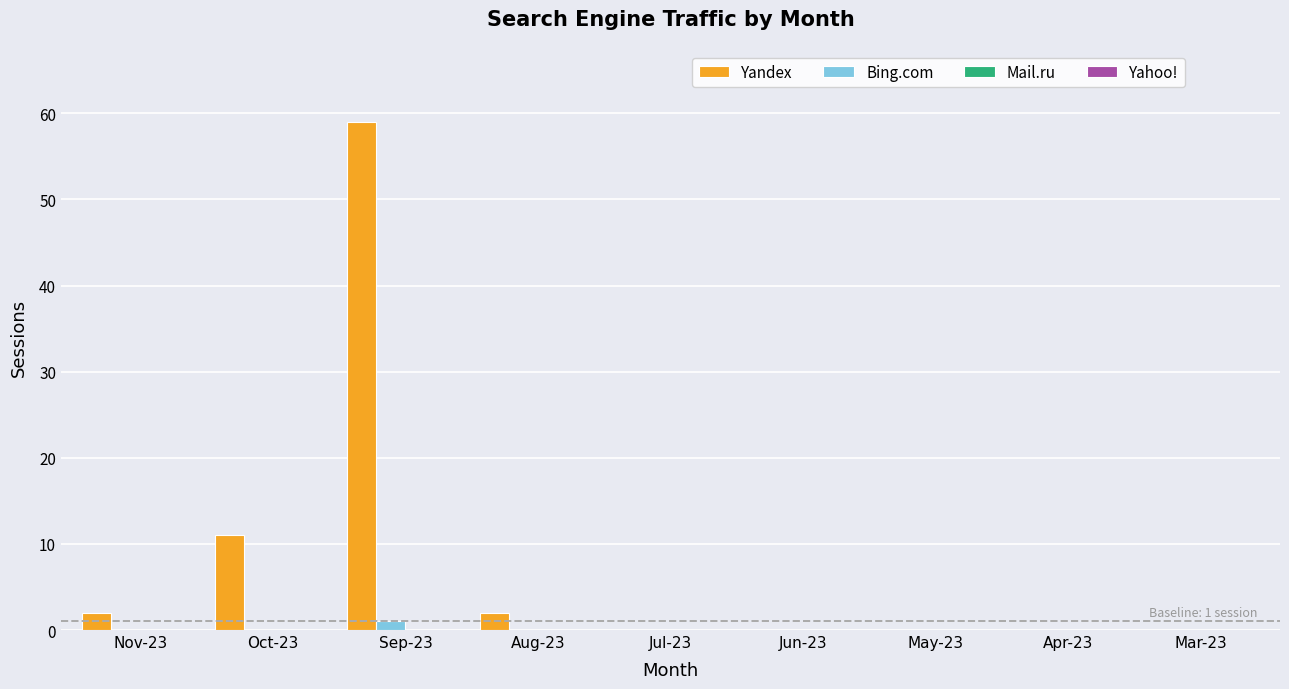

Which series has the widest spread of values?

Yandex